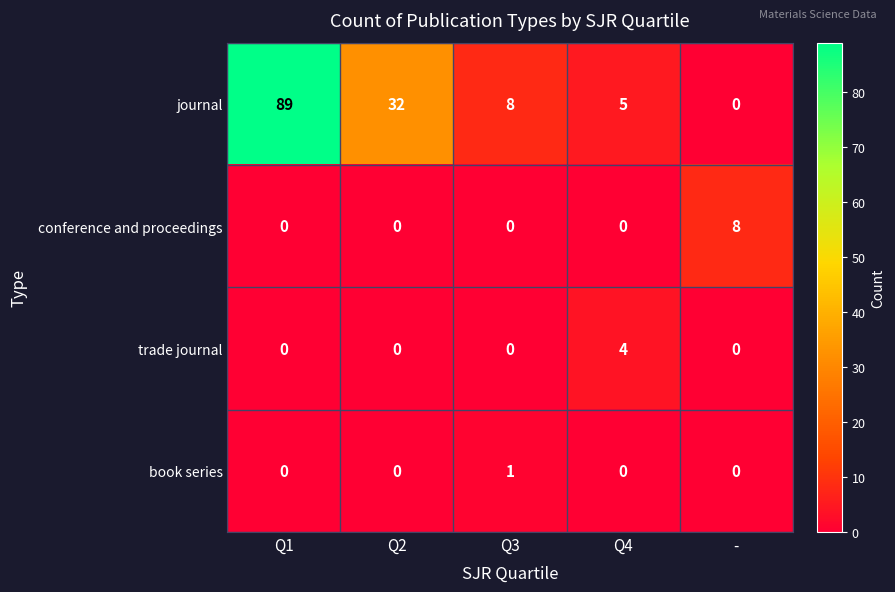

List the series in order of their peak value, highest first.

journal, conference and proceedings, trade journal, book series